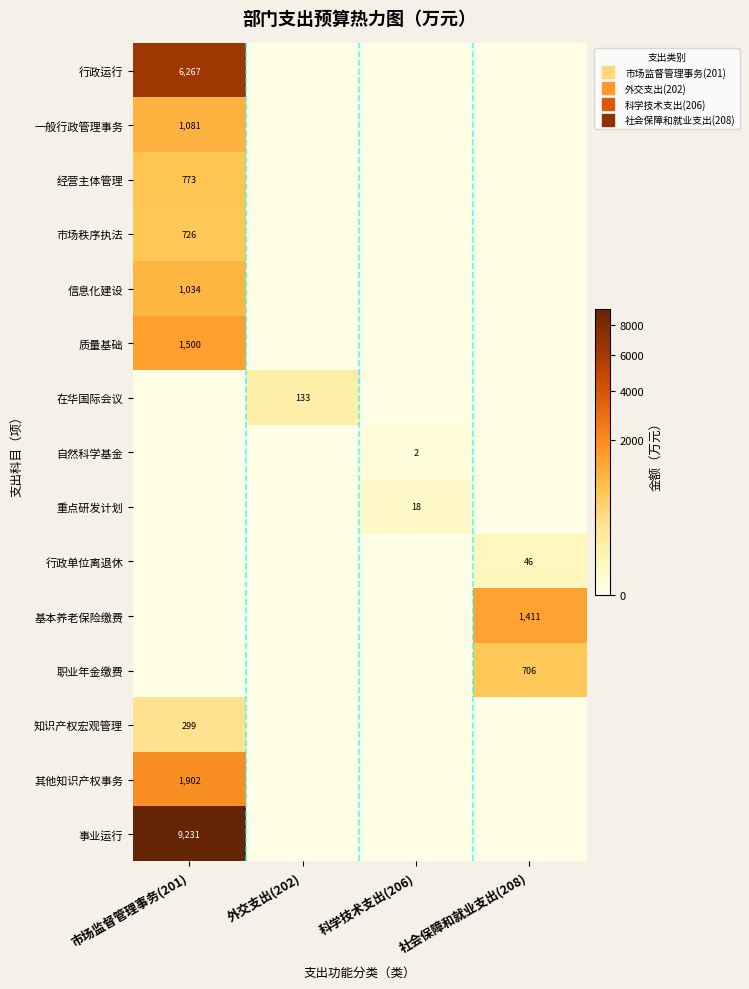

What is the maximum value shown in the chart?

9230.8